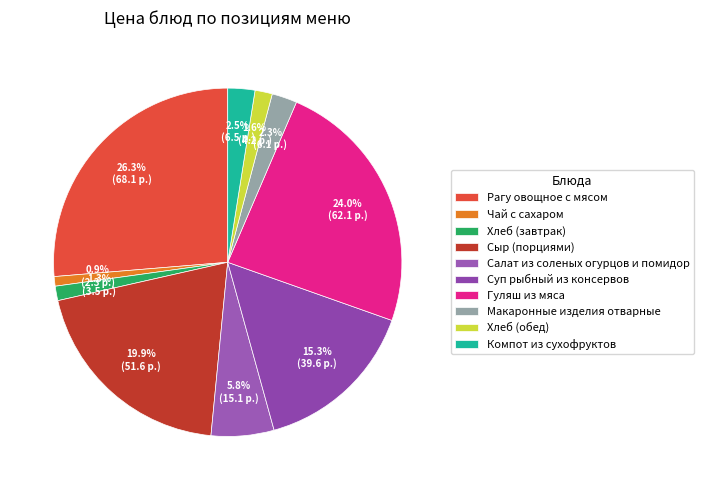

Is the sum of Компот из сухофруктов and Макаронные изделия отварные greater than half?

No